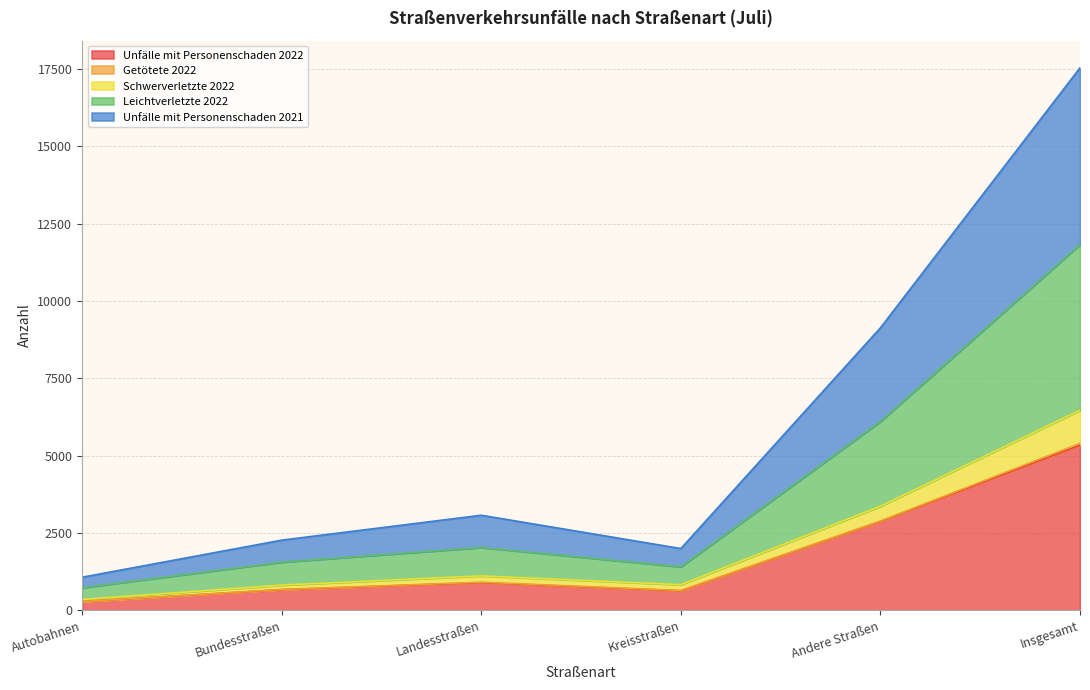

Does the chart have visible grid lines?

Yes